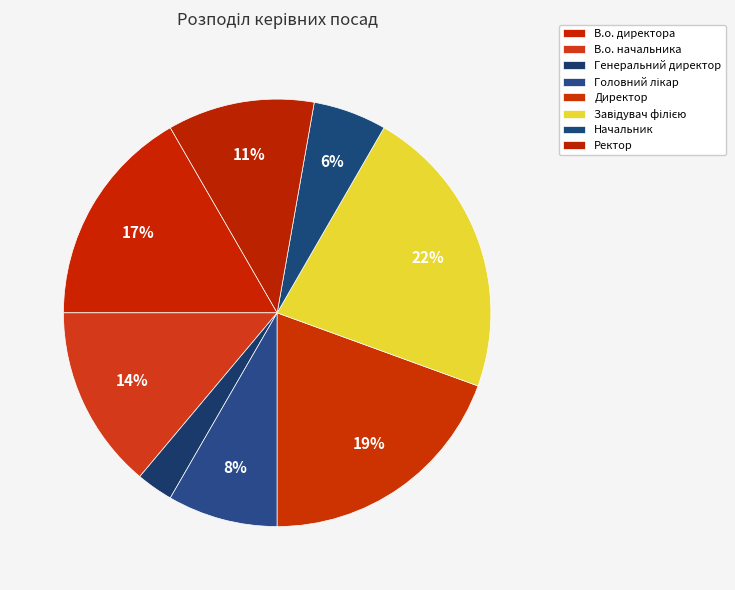

What percentage is the Директор slice, to the nearest percent?

19%